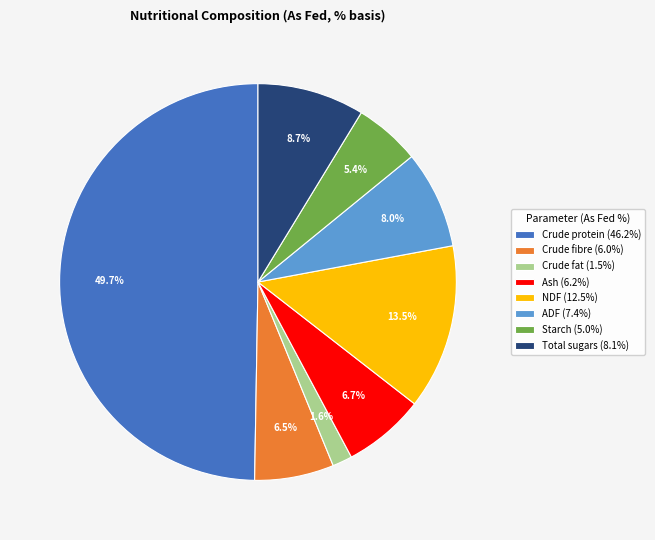

The Crude protein slice represents 50% of the pie. True or false?

True